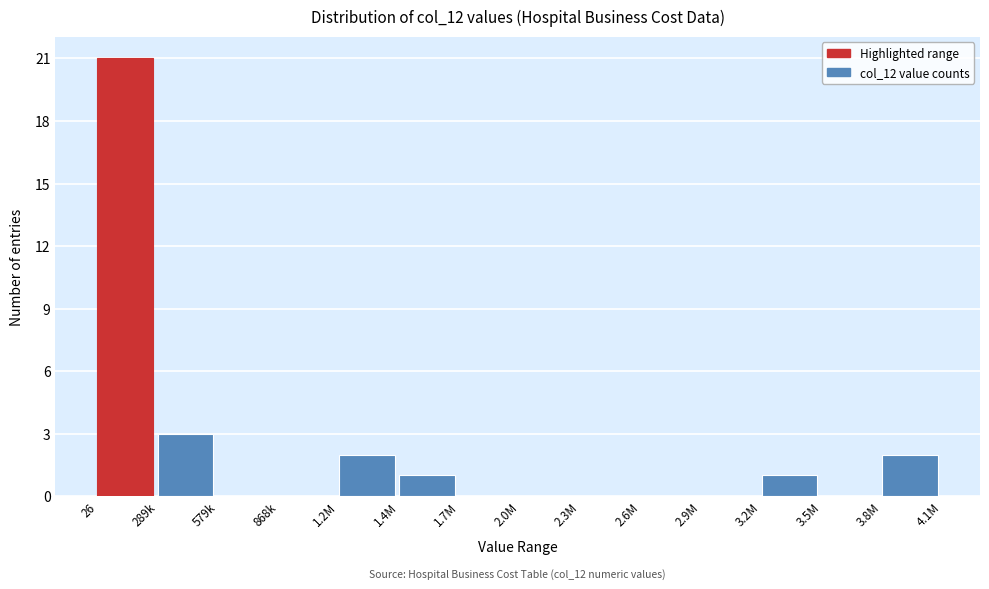

Reading right to left, transcribe all the data shown in this chart.

3.8M=2	3.5M=0	3.2M=1	2.9M=0	2.6M=0	2.3M=0	2.0M=0	1.7M=0	1.4M=1	1.2M=2	868k=0	579k=0	289k=3	26=21